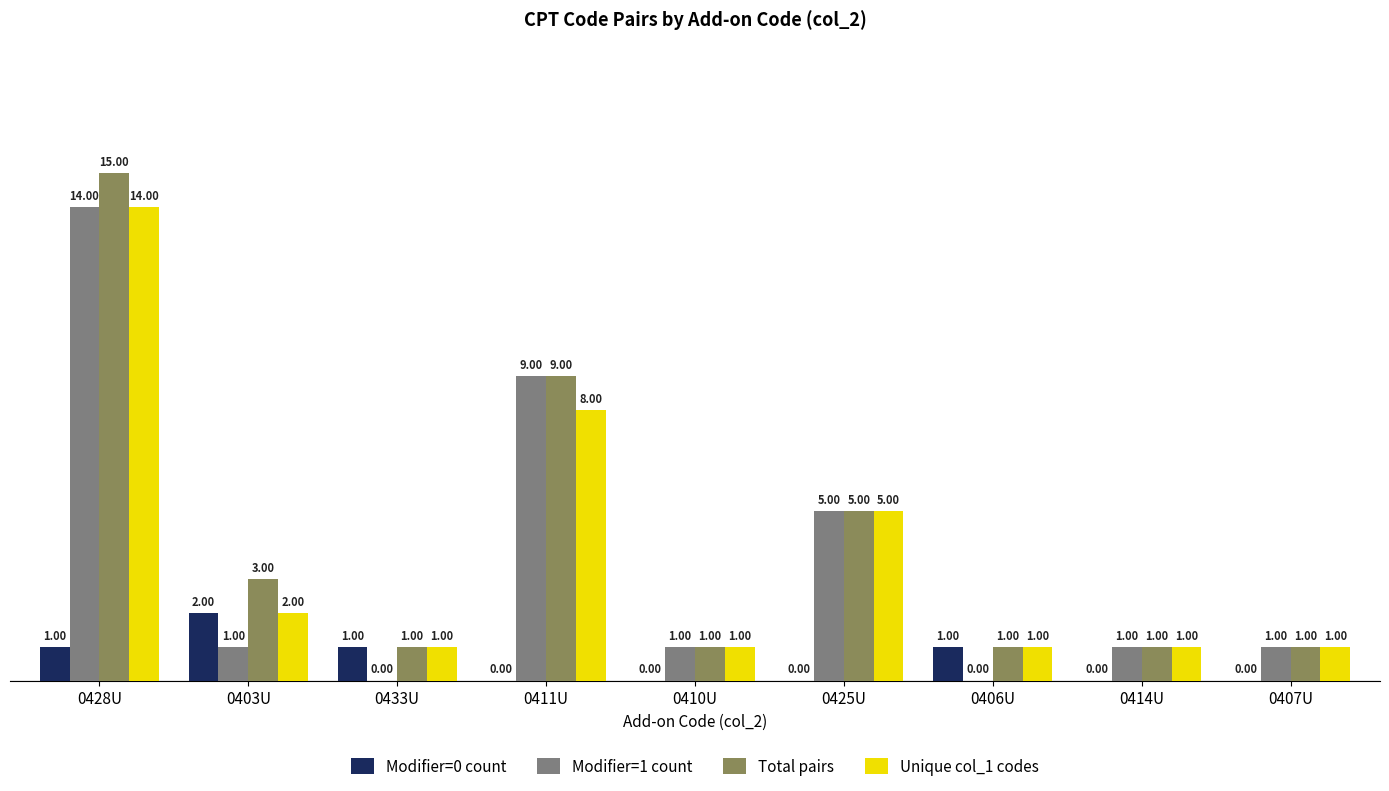

What is the spread (max minus min) of values at 0406U?

1